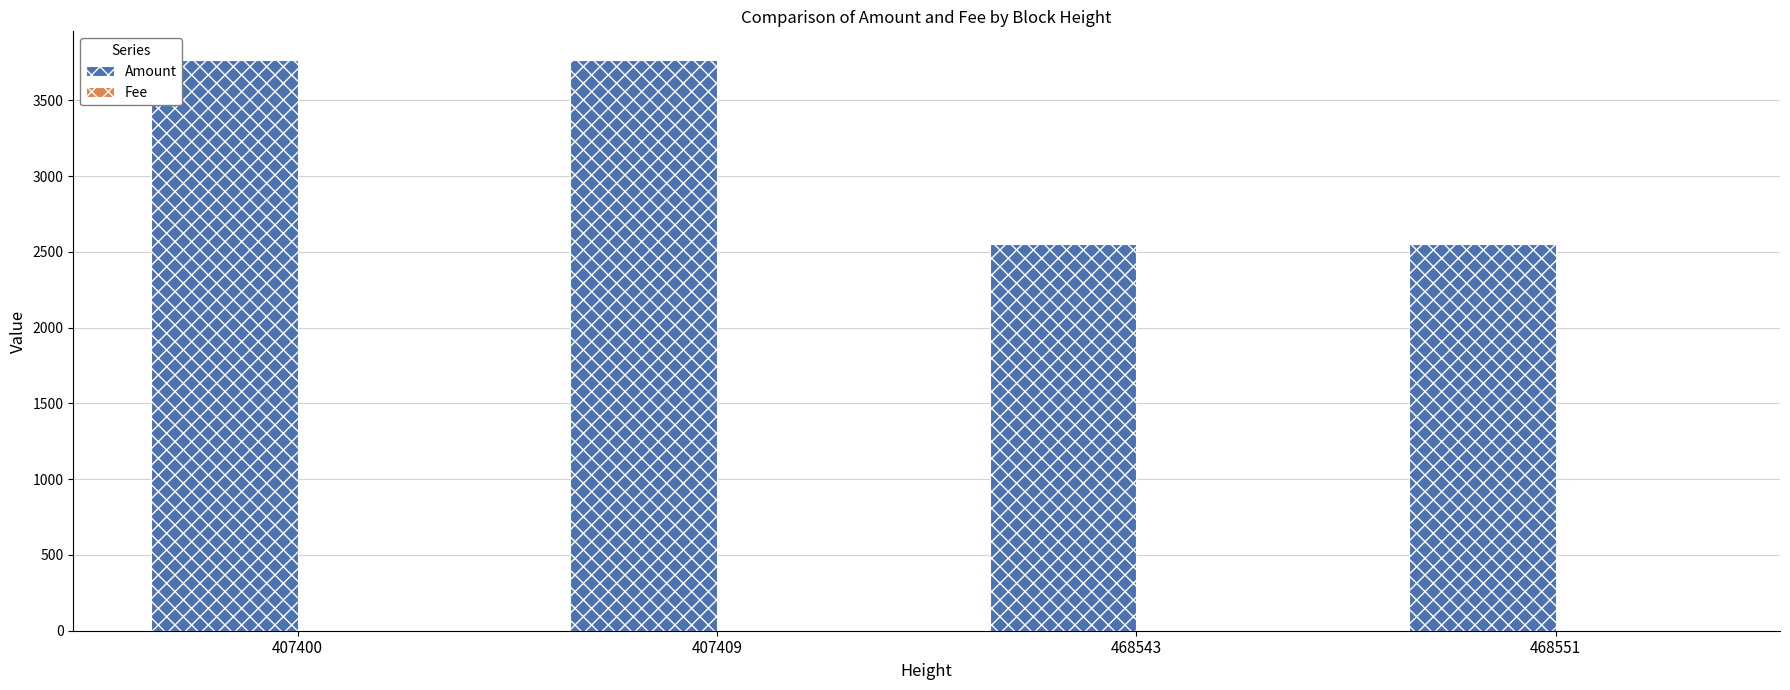

True or false: Amount has a value of 2553 at 468543.

True